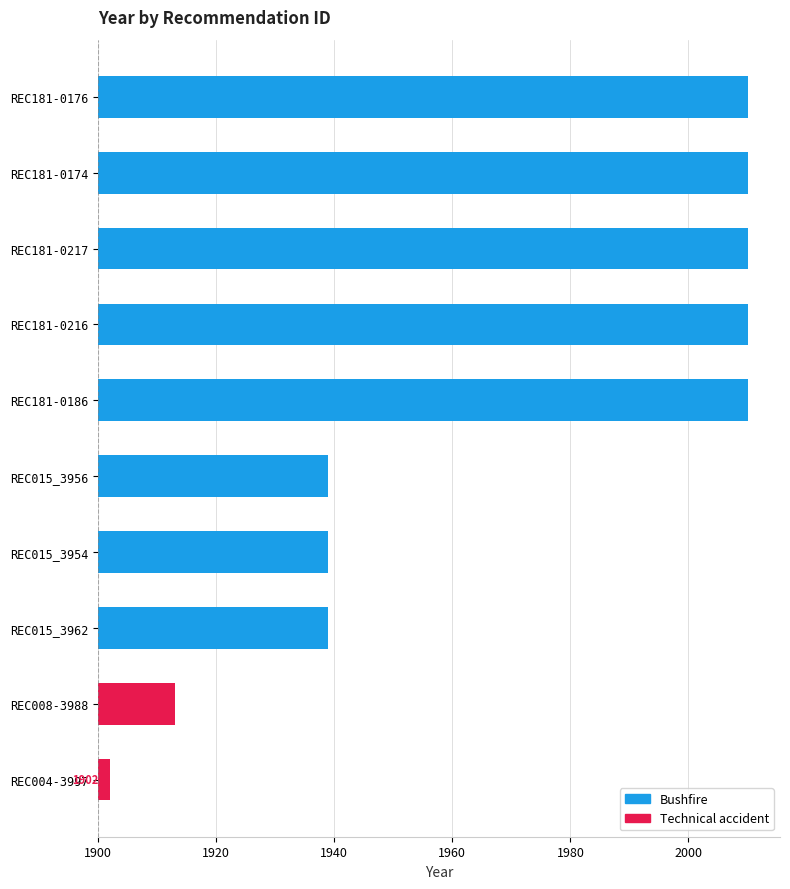

What is the change in value from REC181-0176 to REC015_3954?

-71